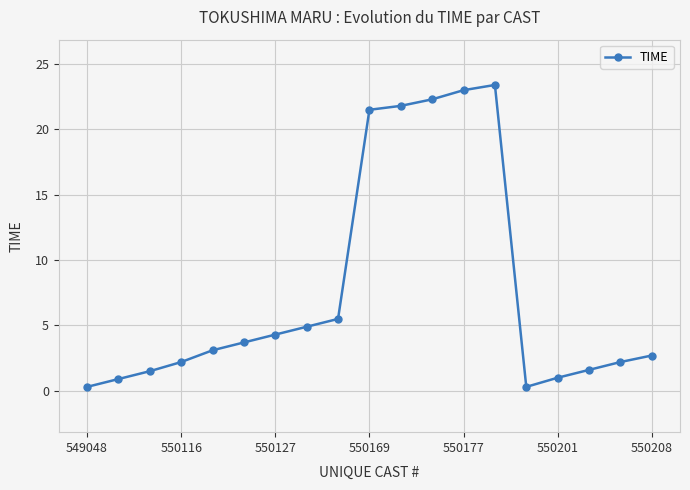

What is the average value?

7.7